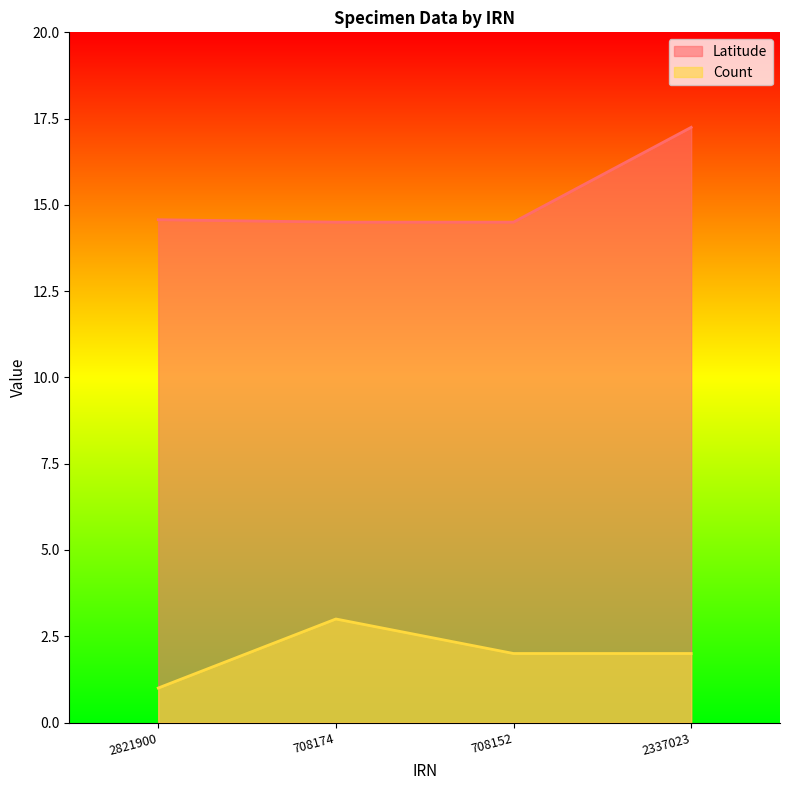

What is the difference between the maximum and minimum values in the Count series?

2.0